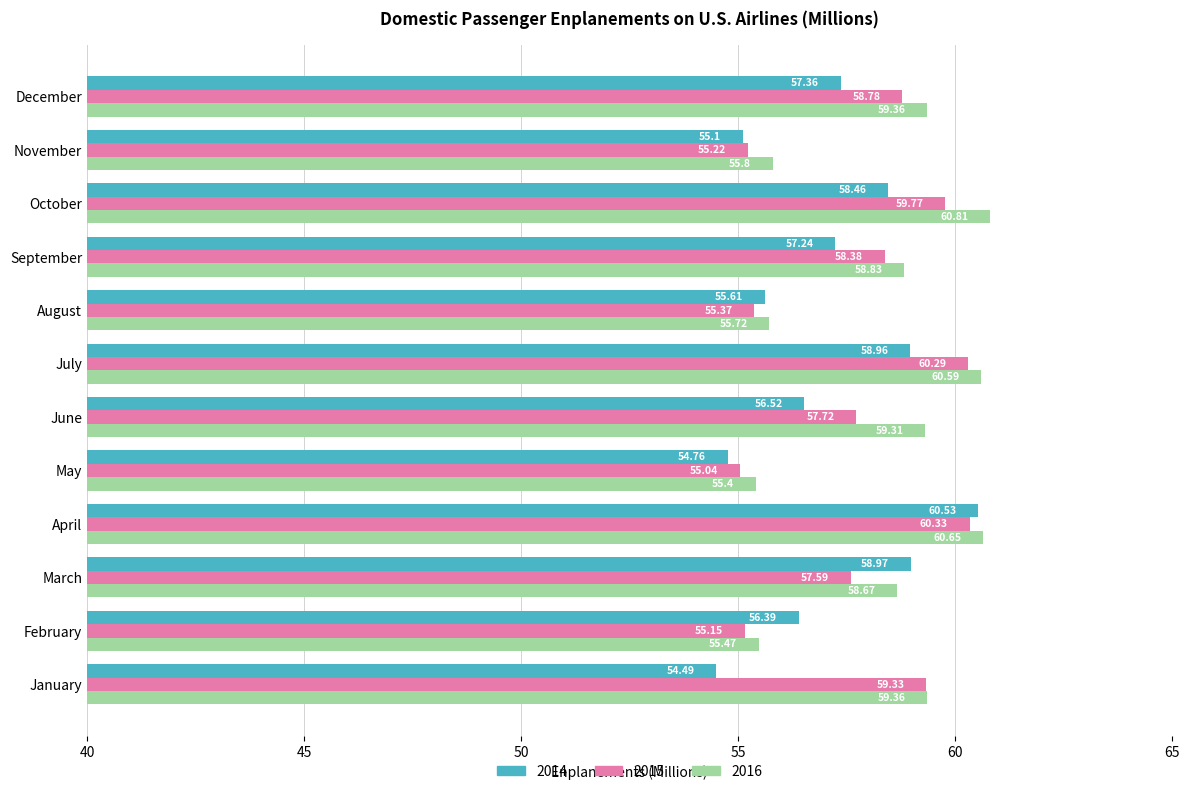

What is the average value of the 2015 series?

57.7